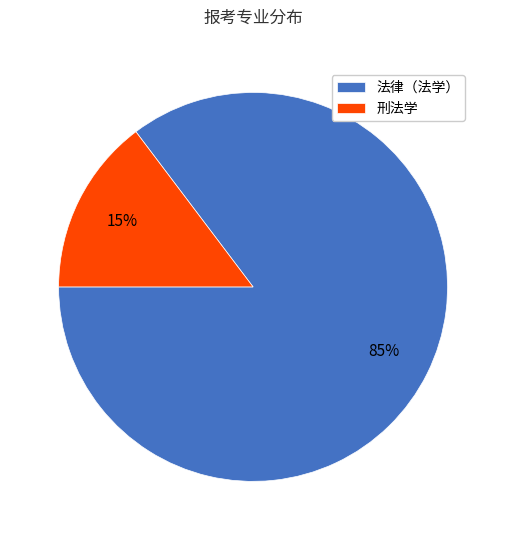

Combined, do 法律（法学） and 刑法学 account for over 50%?

Yes